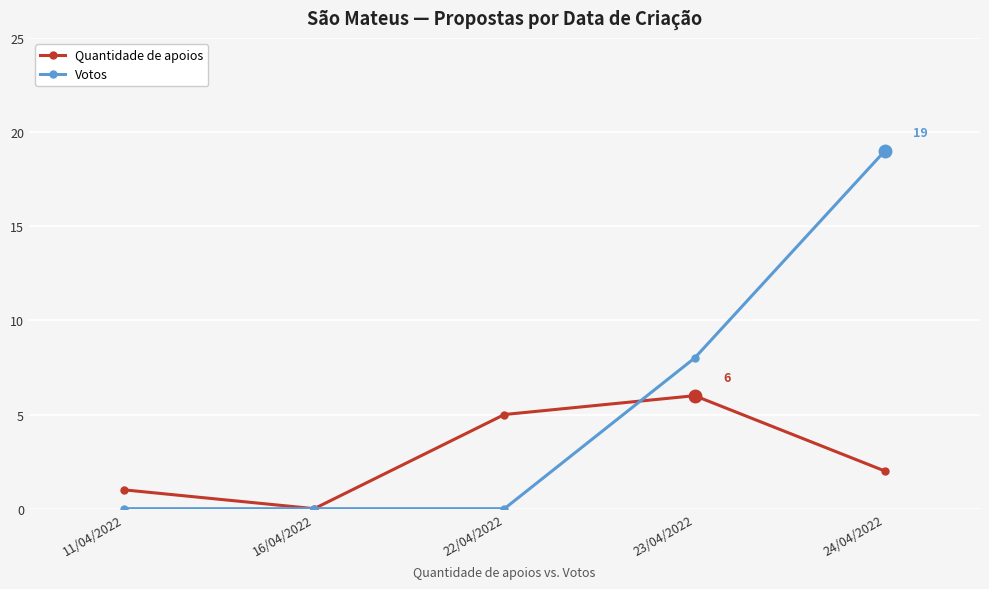

Reading left to right, list all the values displayed in this chart.

Quantidade de apoios: 1	0	5	6	2
Votos: 0	0	0	8	19